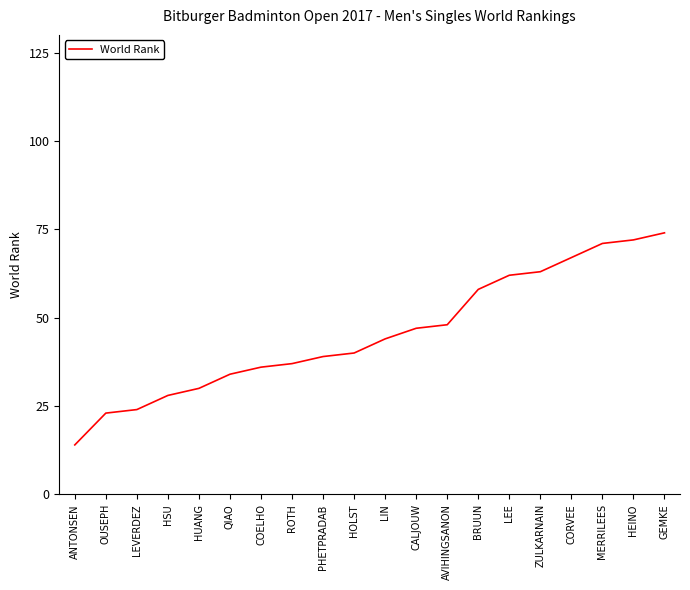

What is the minimum value shown in the chart?

14